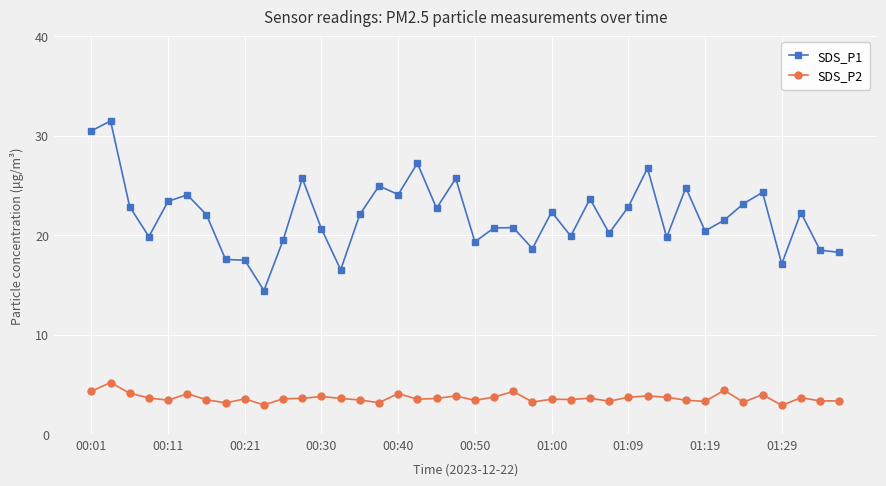

What is the highest value of the SDS_P1 series?

31.5